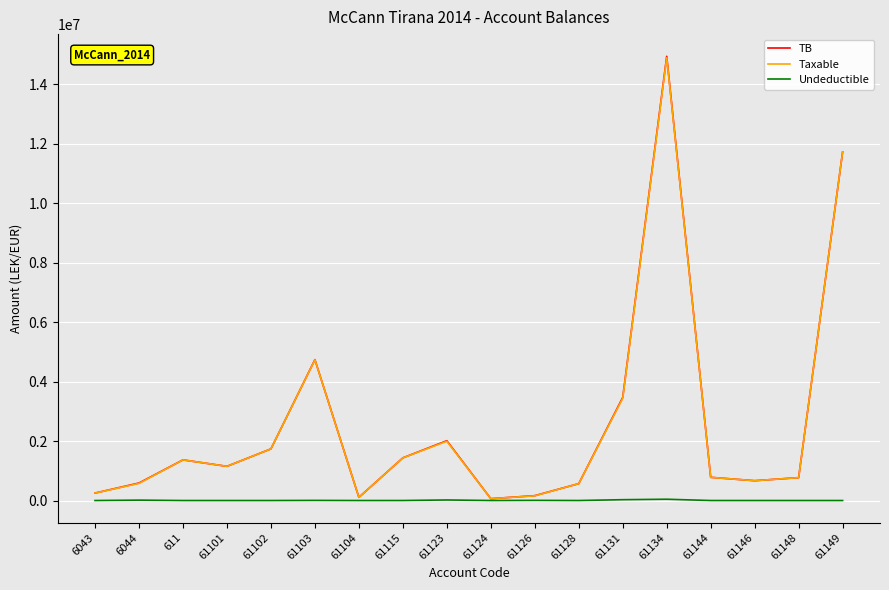

Which series changed the most between 61103 and 61128?

TB